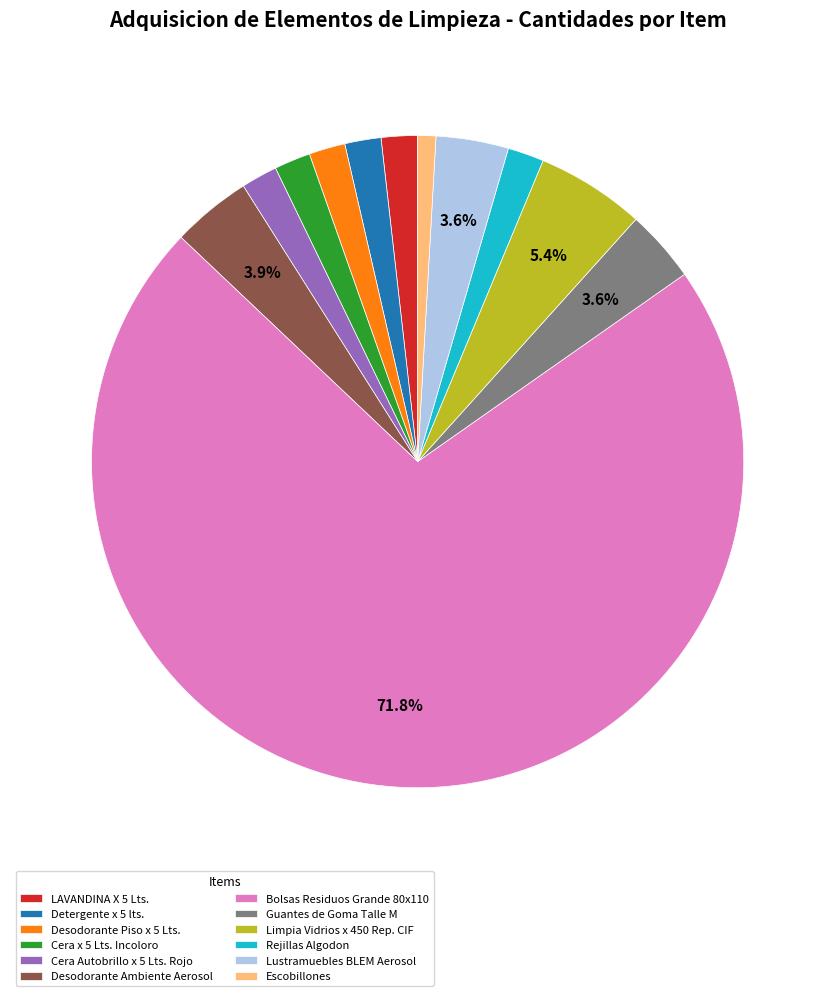

How many slices are in this pie chart?

12